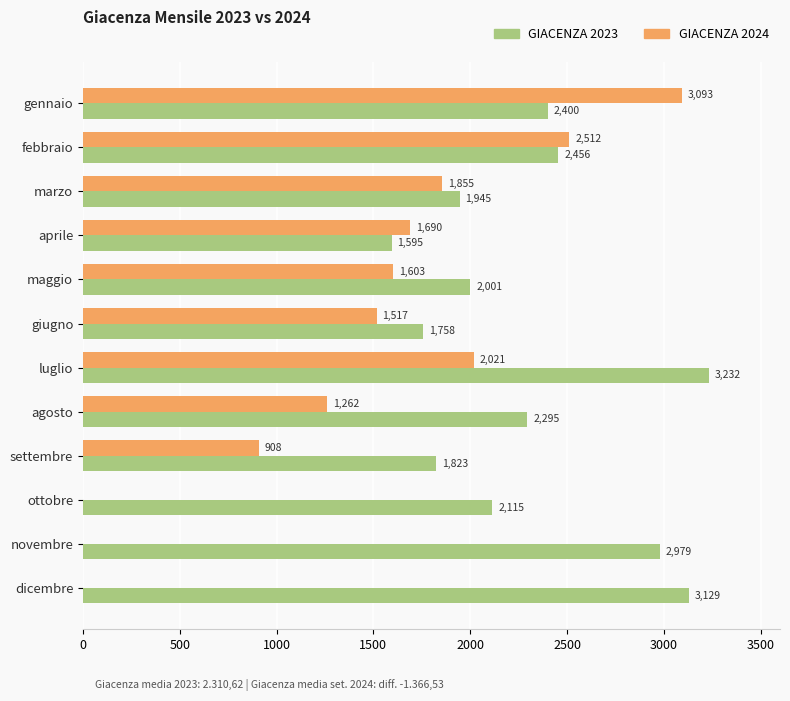

Where is GIACENZA 2024 nearest to the value 1546?

giugno